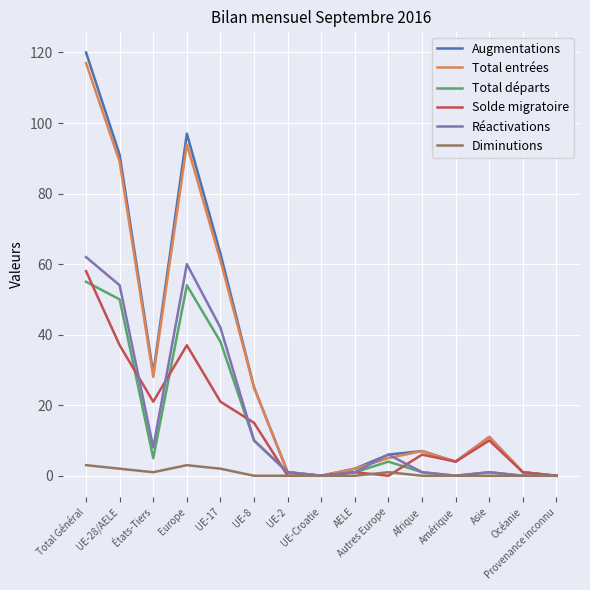

How many categories are shown in the chart?

15